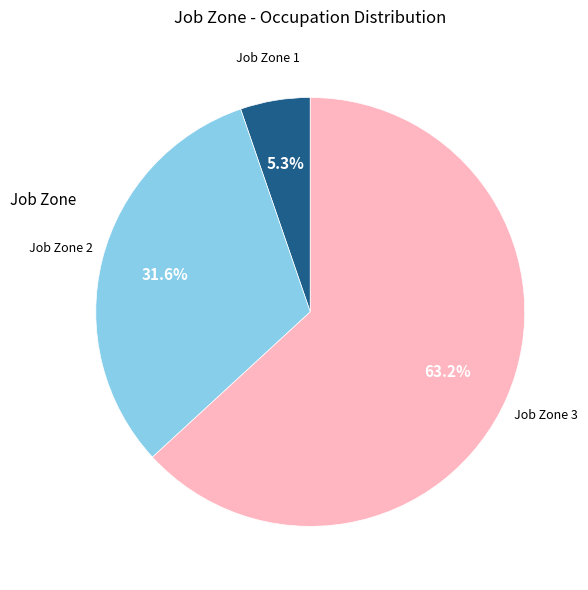

Is there a majority slice in this chart?

Yes